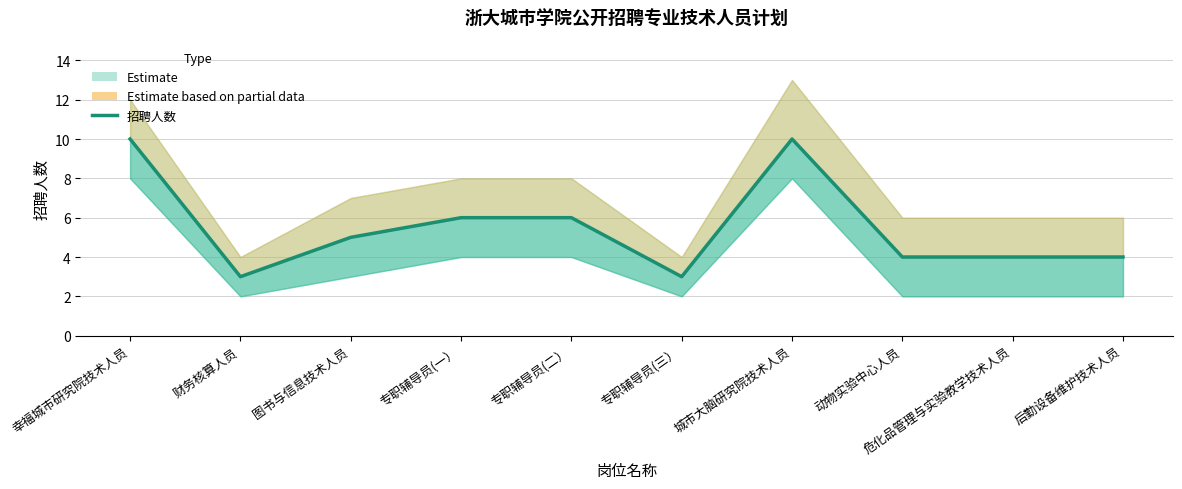

Reading left to right, extract all data points from this chart.

10	3	5	6	6	3	10	4	4	4